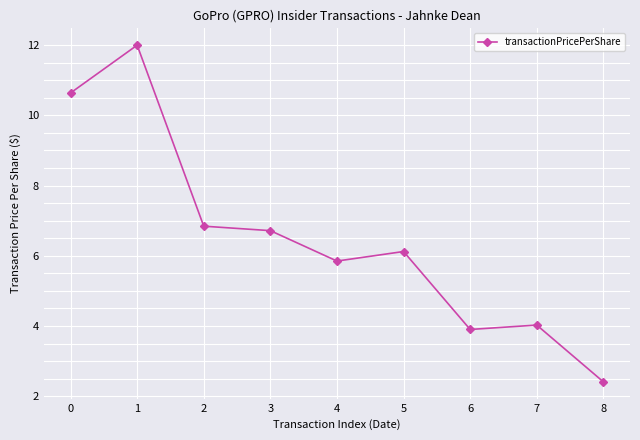

What is the value of the 4th point from the left?

6.7